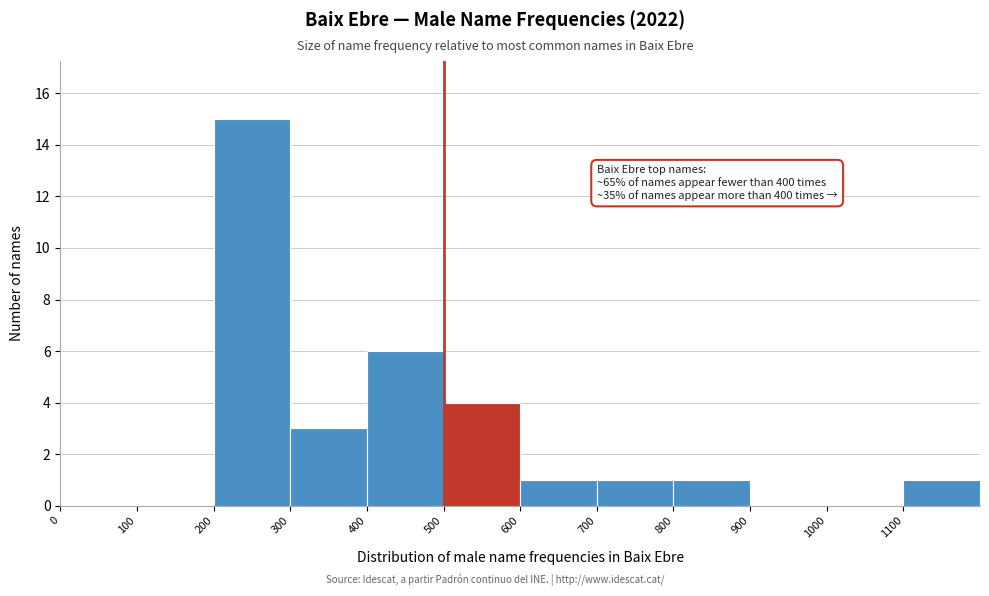

Which range on the x-axis has the tallest bar?

200 to 300